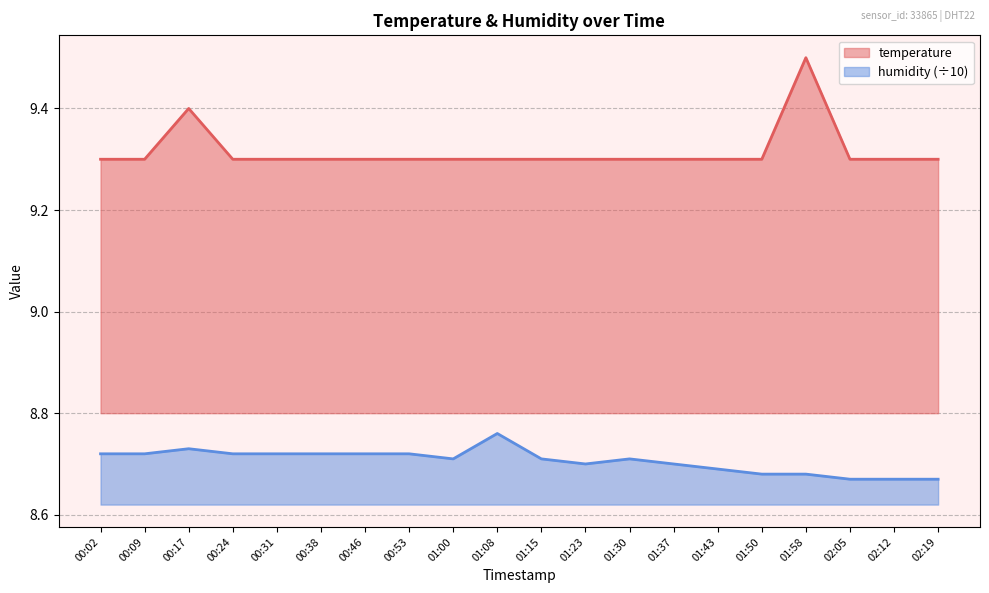

At which category does humidity reach its first local valley?

01:00